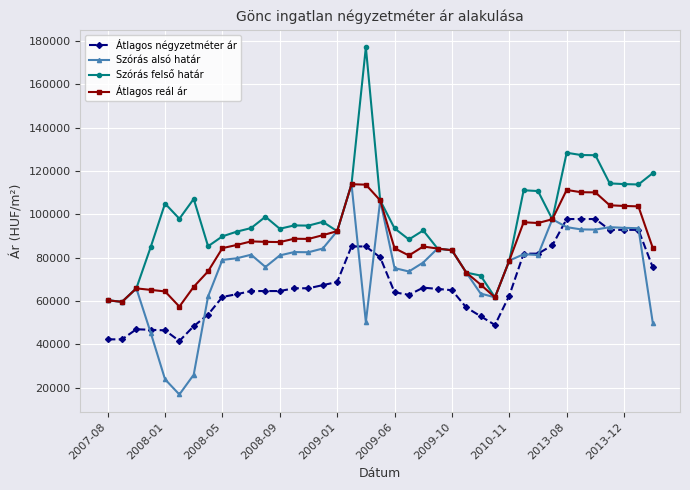

Which series has the largest total across all categories?

Szórás felső határ